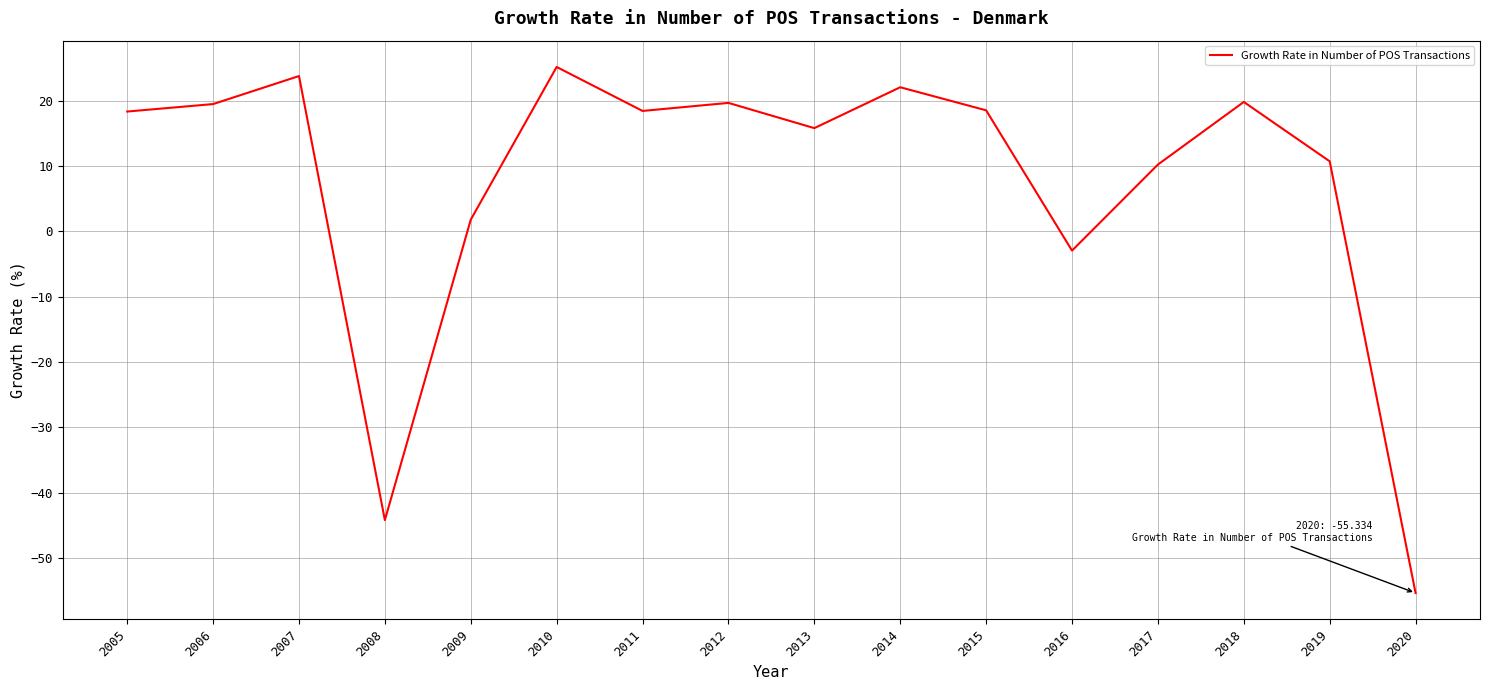

Where is the data nearest to the value -15?

2016